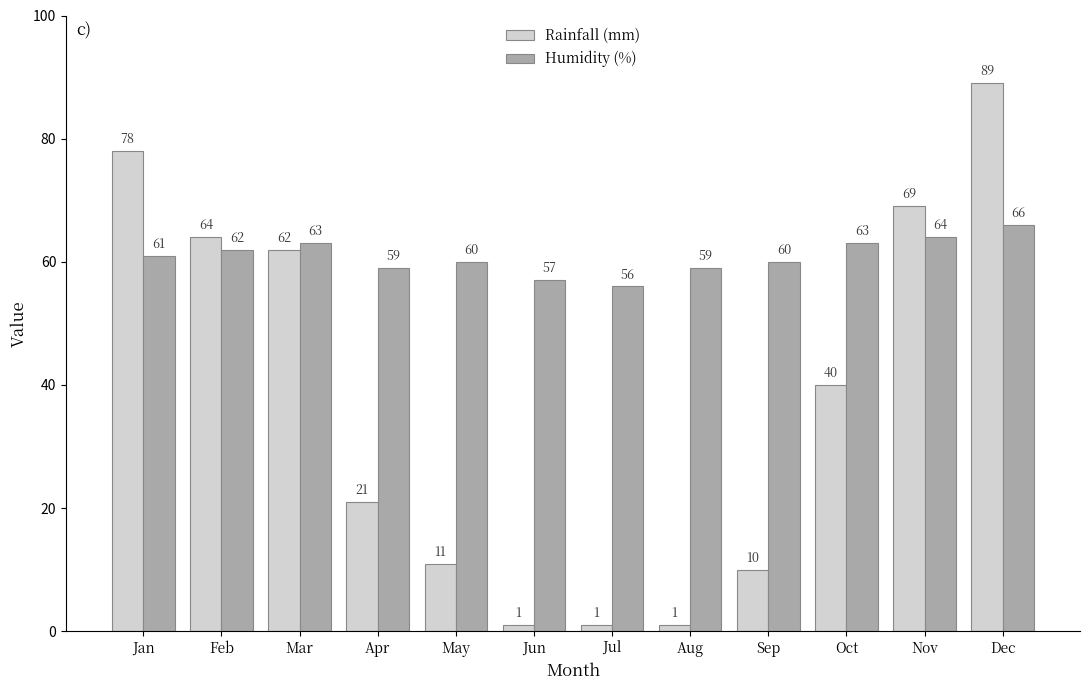

Where does the Rainfall (mm) series first go above 40?

Jan